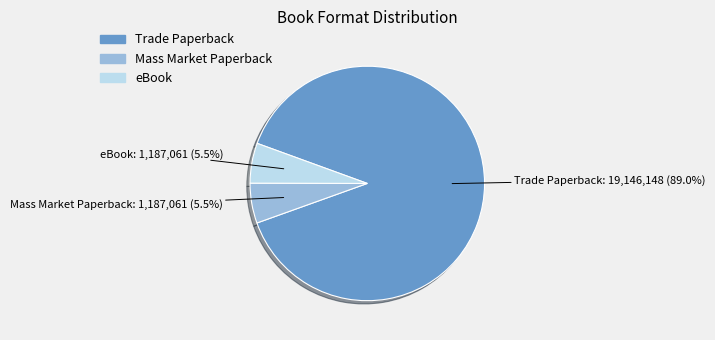

How many slices are in this pie chart?

3